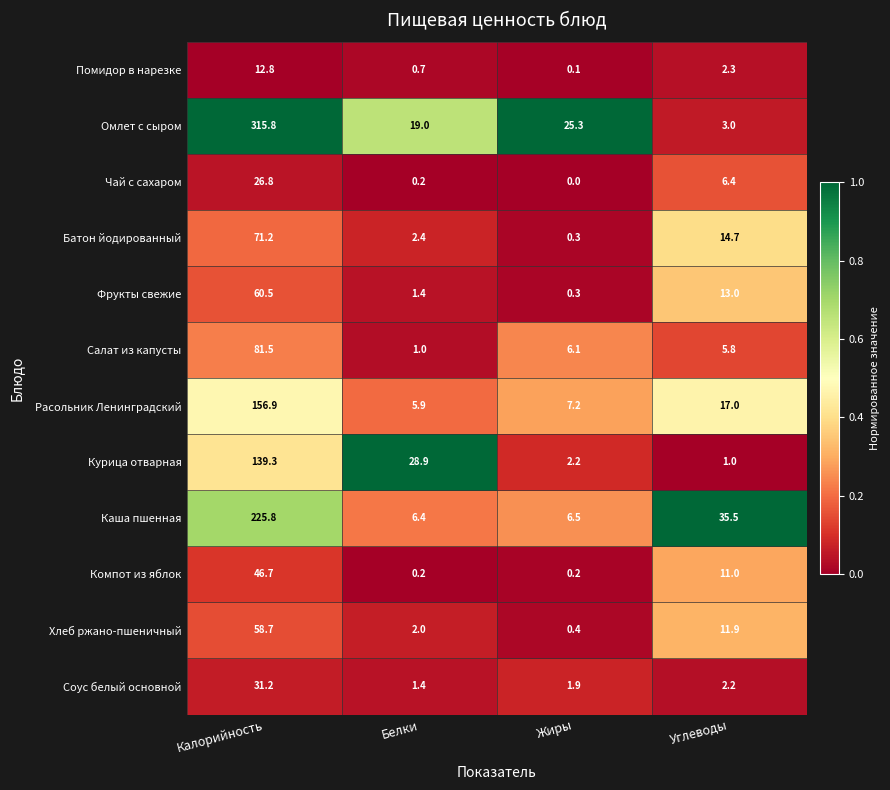

List the labels in order of Соус белый основной value, largest first.

Калорийность, Углеводы, Жиры, Белки